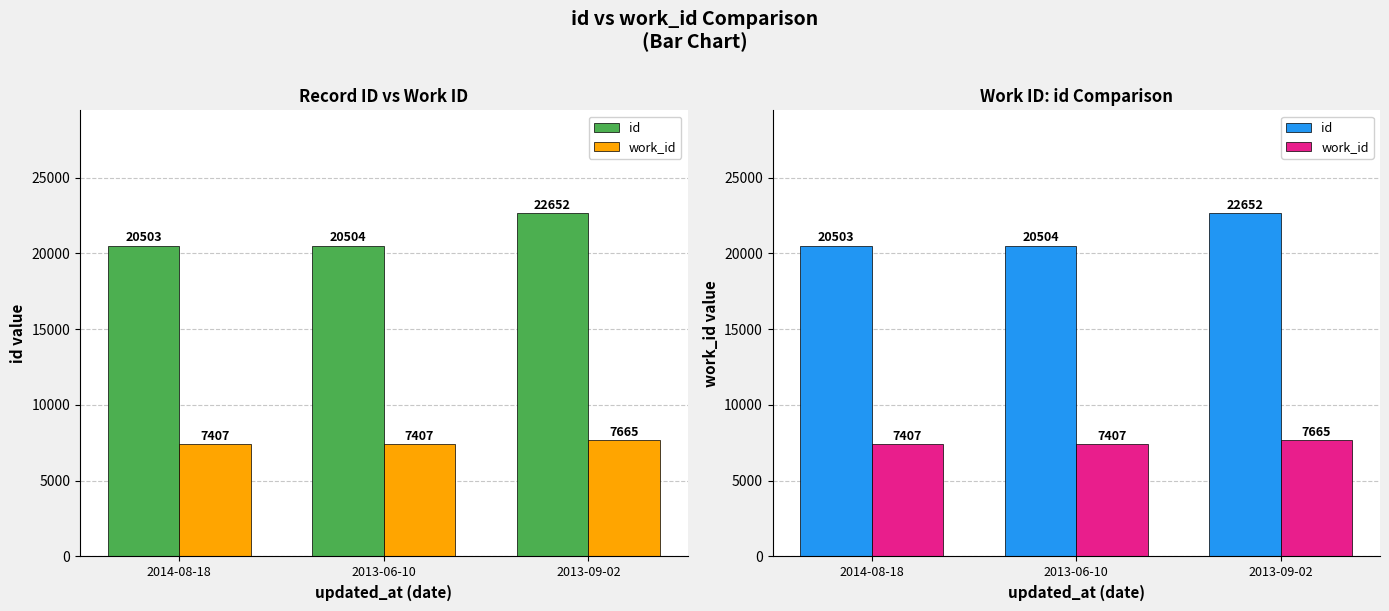

Reading right to left, transcribe all the data shown in this chart.

id: 22652	20504	20503
work_id: 7665	7407	7407